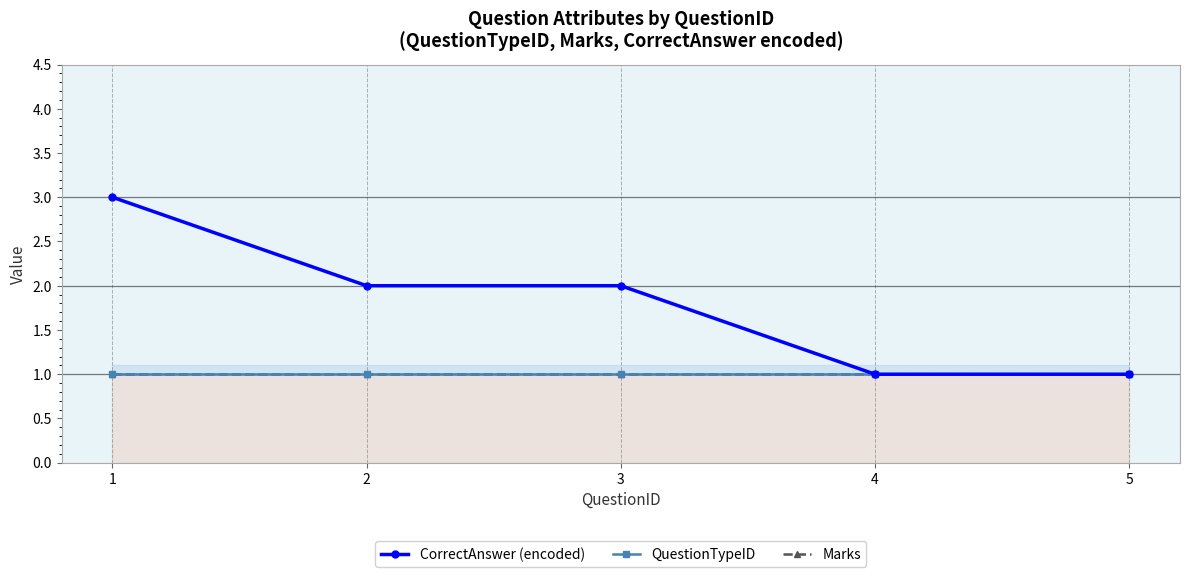

At how many categories does at least one series exceed 1?

3